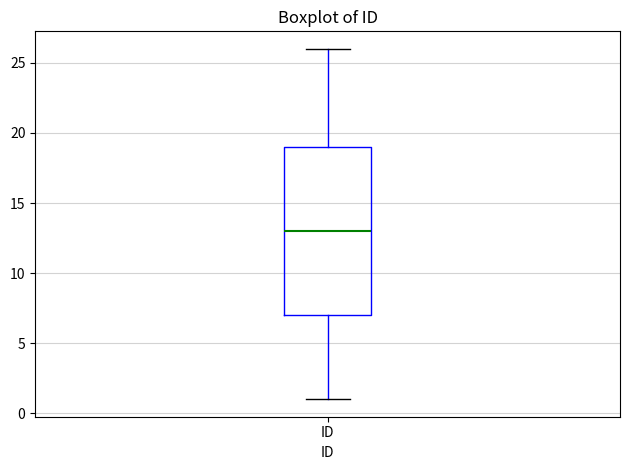

Transcribe this box plot: give where the median line is, the range the box spans, and where the two whiskers end, as read against the y-axis. The values are not printed on the chart, so give them approximately, as read against the axis.

median 13, box 7 to 19, whiskers 1 to 26